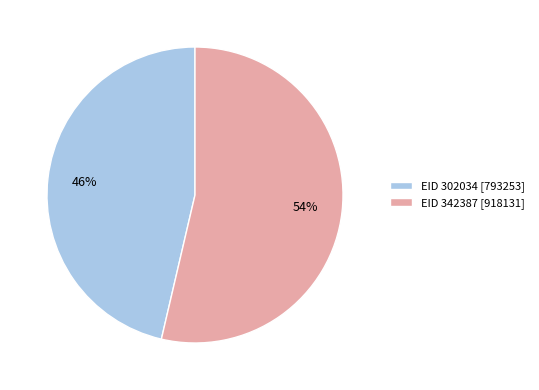

What is the ratio of the value at EID 302034 [793253] to the value at EID 342387 [918131]?

0.9